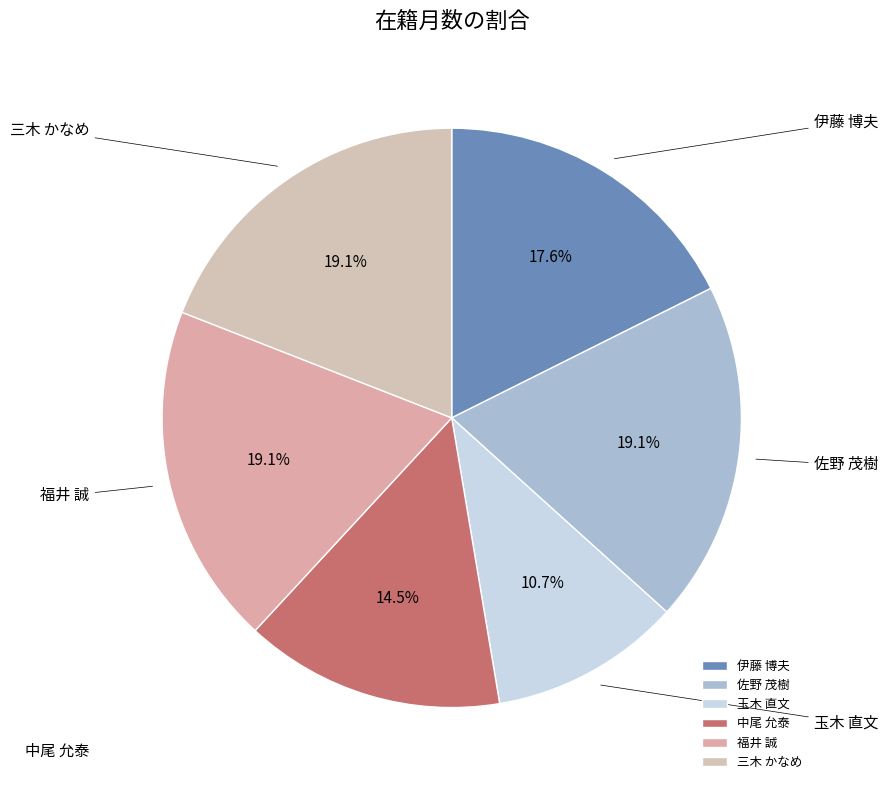

Between 福井 誠 and 中尾 允泰, which is larger?

福井 誠